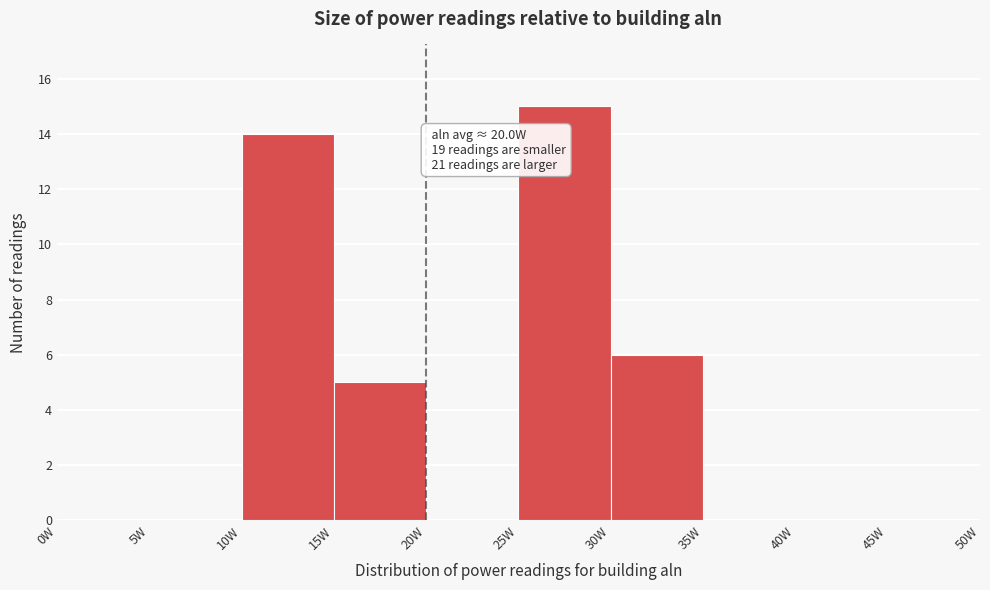

Which range on the x-axis has the tallest bar?

25 to 30